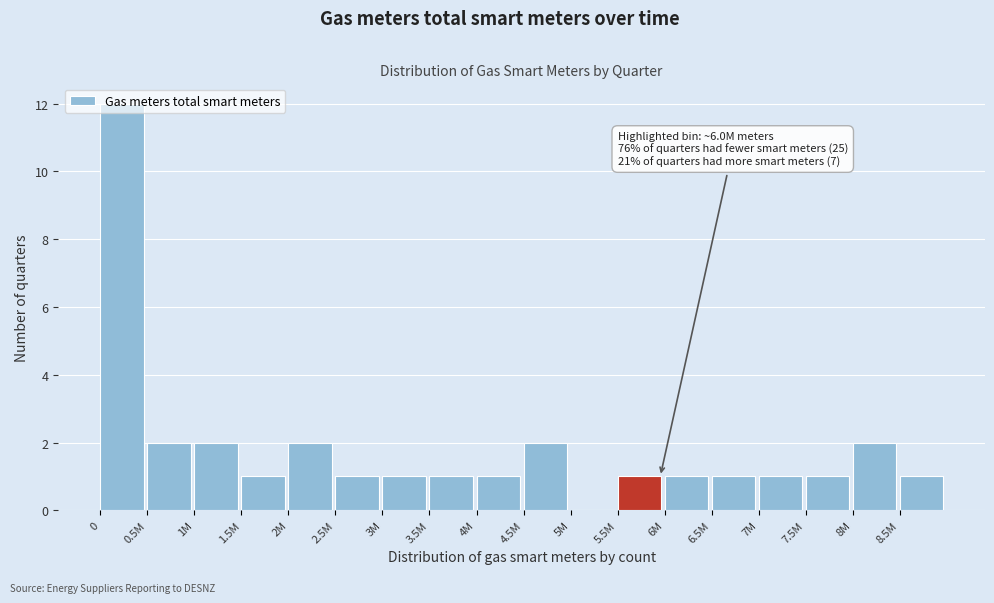

What is the sum of all values?

33